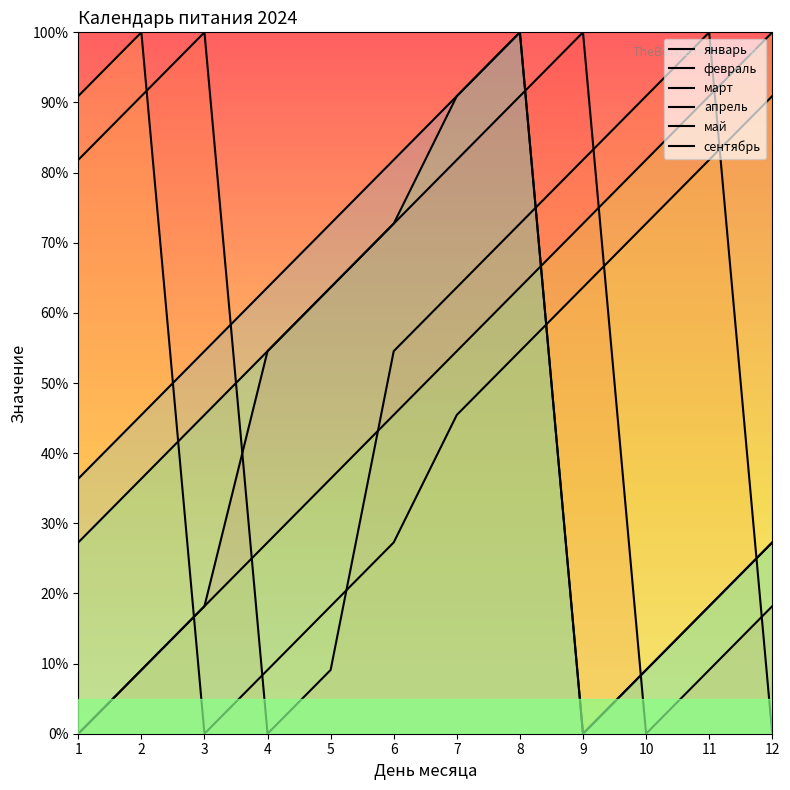

List the labels in order of сентябрь value, largest first.

8, 7, 6, 5, 4, 3, 2, 1, 12, 11, 10, 9